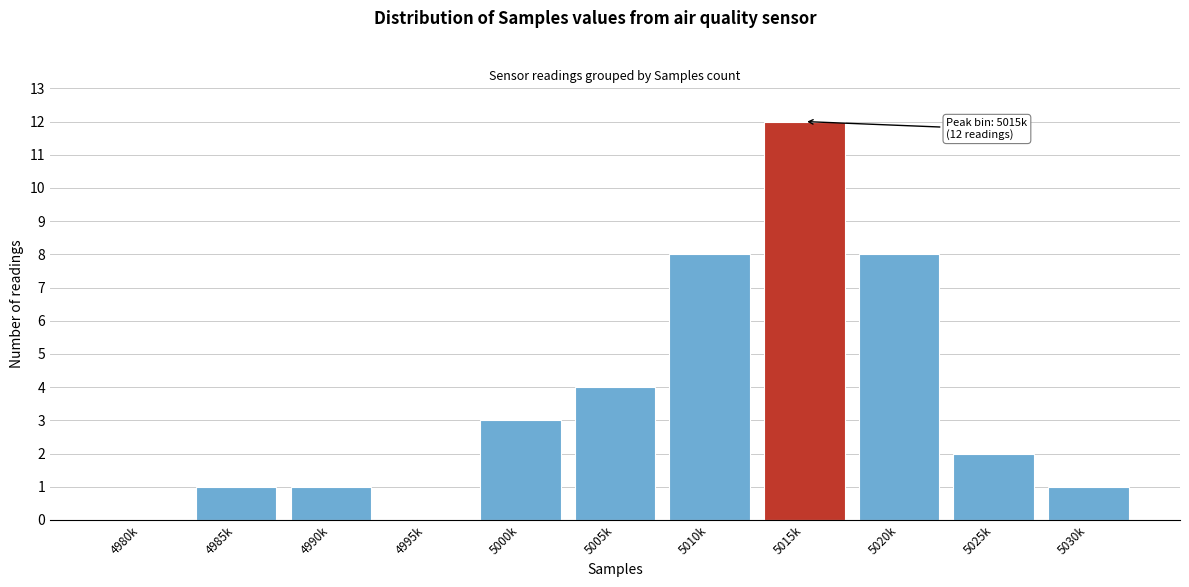

Reading left to right, what are all the values shown in this chart?

4980k=0	4985k=1	4990k=1	4995k=0	5000k=3	5005k=4	5010k=8	5015k=12	5020k=8	5025k=2	5030k=1